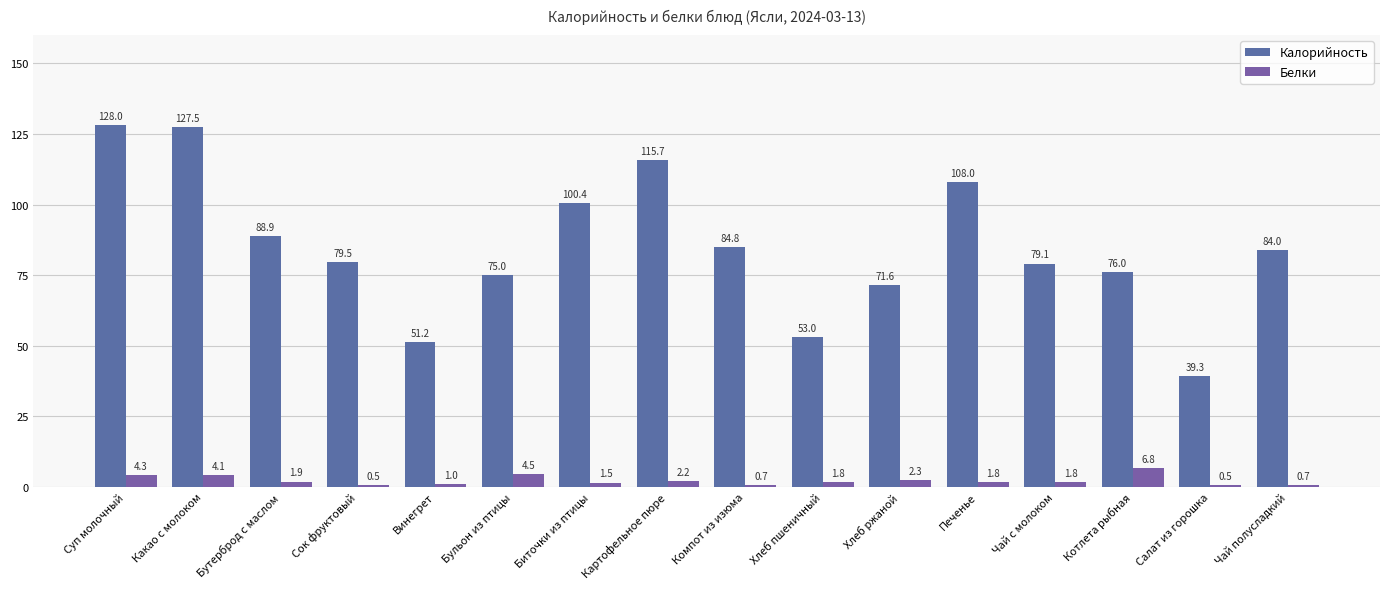

Reading left to right, list all the values displayed in this chart.

Калорийность: Суп молочный=128.0	Какао с молоком=127.5	Бутерброд с маслом=88.9	Сок фруктовый=79.5	Винегрет=51.2	Бульон из птицы=75.0	Биточки из птицы=100.4	Картофельное пюре=115.7	Компот из изюма=84.8	Хлеб пшеничный=53.0	Хлеб ржаной=71.6	Печенье=108.0	Чай с молоком=79.1	Котлета рыбная=76.0	Салат из горошка=39.3	Чай полусладкий=84.0
Белки: Суп молочный=4.3	Какао с молоком=4.1	Бутерброд с маслом=1.9	Сок фруктовый=0.5	Винегрет=1.0	Бульон из птицы=4.5	Биточки из птицы=1.5	Картофельное пюре=2.2	Компот из изюма=0.7	Хлеб пшеничный=1.8	Хлеб ржаной=2.3	Печенье=1.8	Чай с молоком=1.8	Котлета рыбная=6.8	Салат из горошка=0.5	Чай полусладкий=0.7